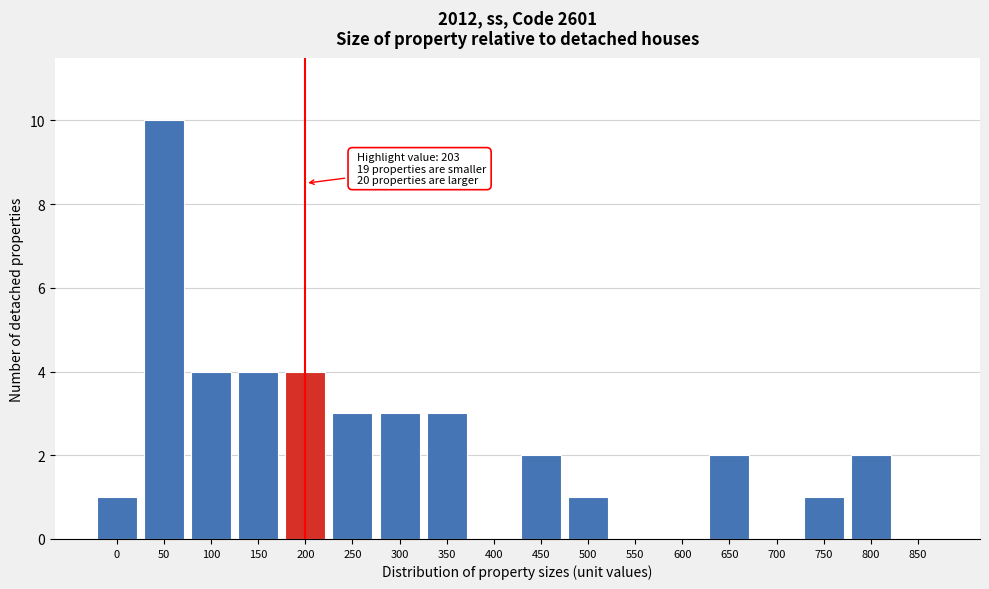

Reading right to left, list all the values displayed in this chart.

850=0	800=2	750=1	700=0	650=2	600=0	550=0	500=1	450=2	400=0	350=3	300=3	250=3	200=4	150=4	100=4	50=10	0=1